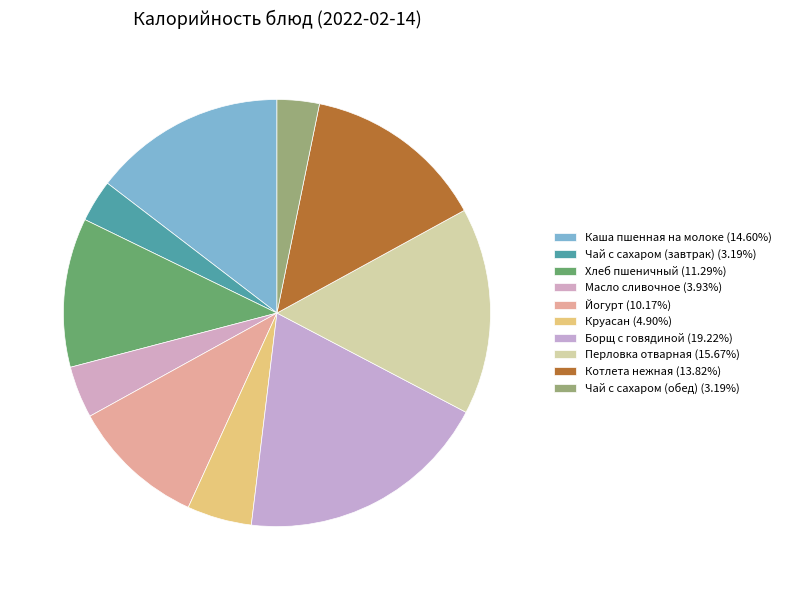

Which slice is the largest?

Борщ с говядиной